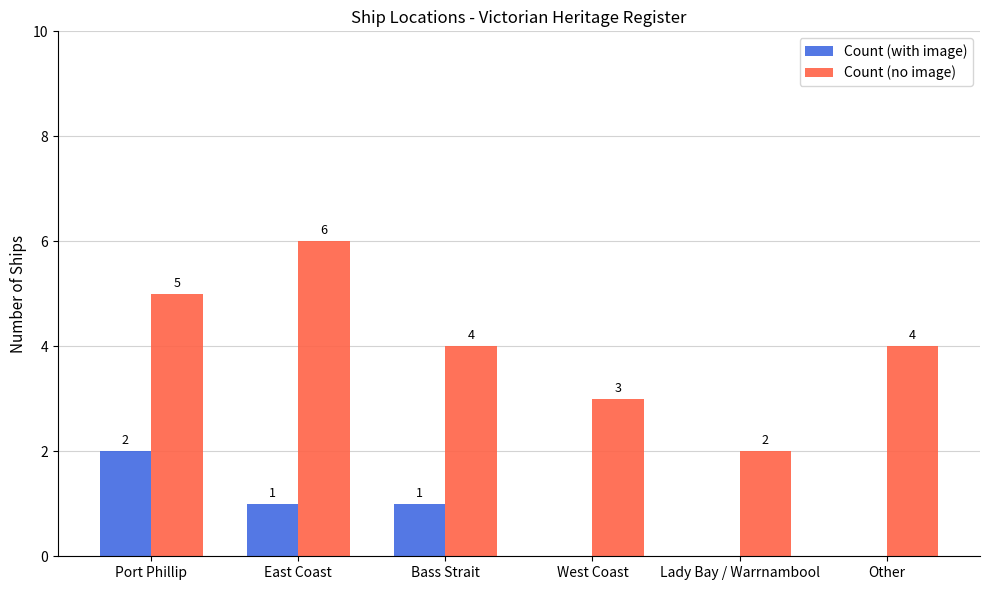

What is the sum of the Count (with image) values at Other and Bass Strait?

1